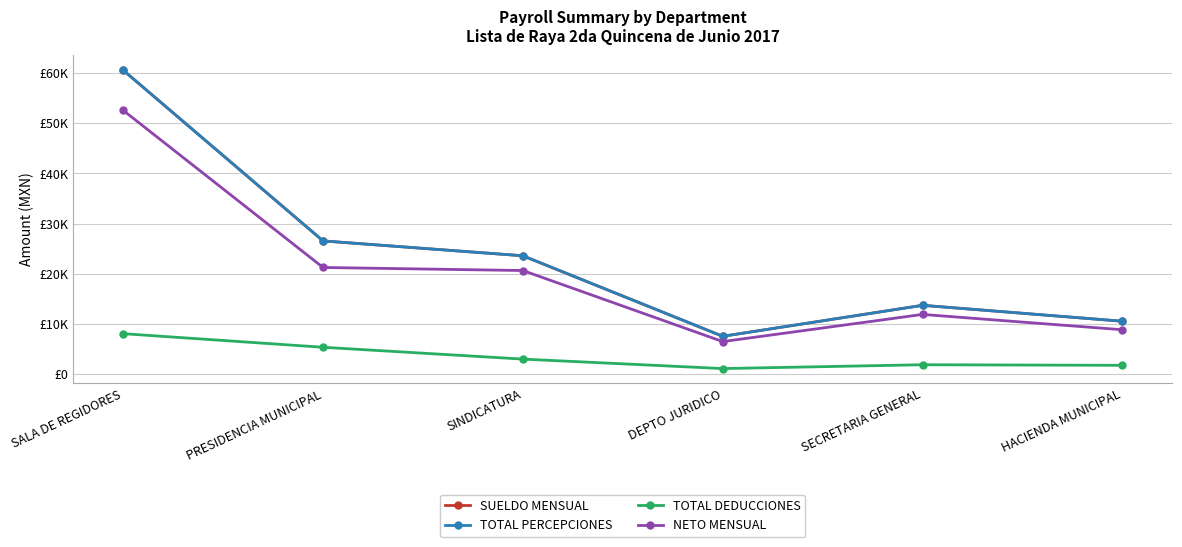

Which category has the highest value across all series?

SALA DE REGIDORES